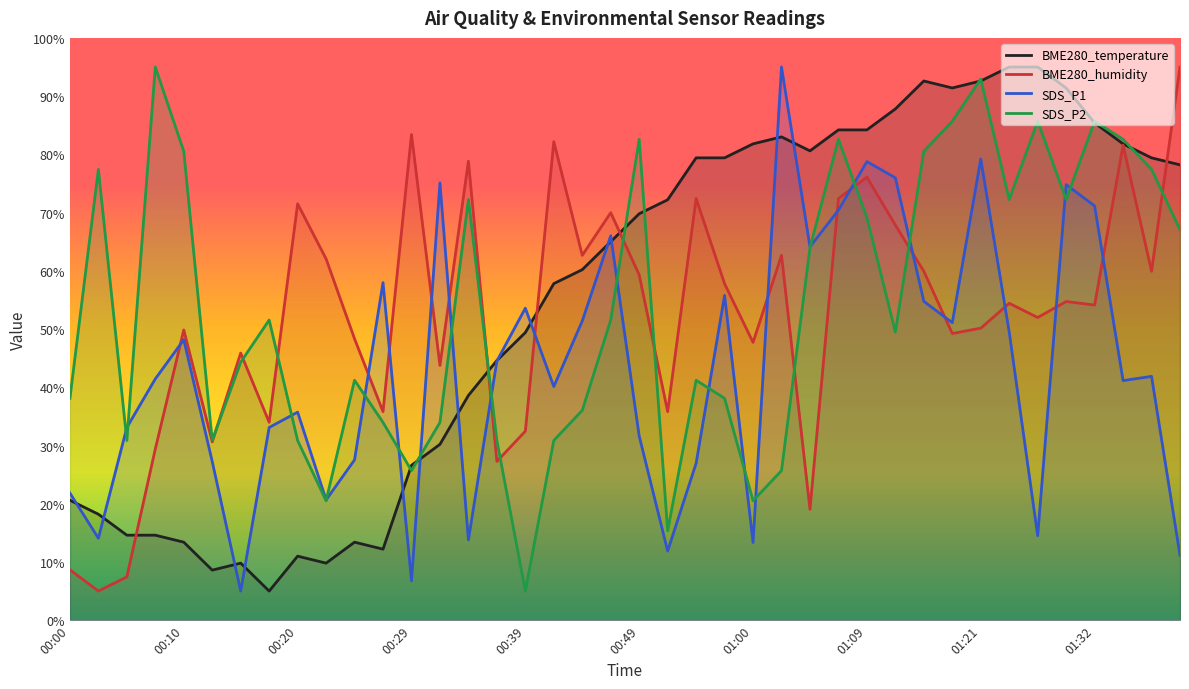

What is the label of the 14th point from the left?

00:32